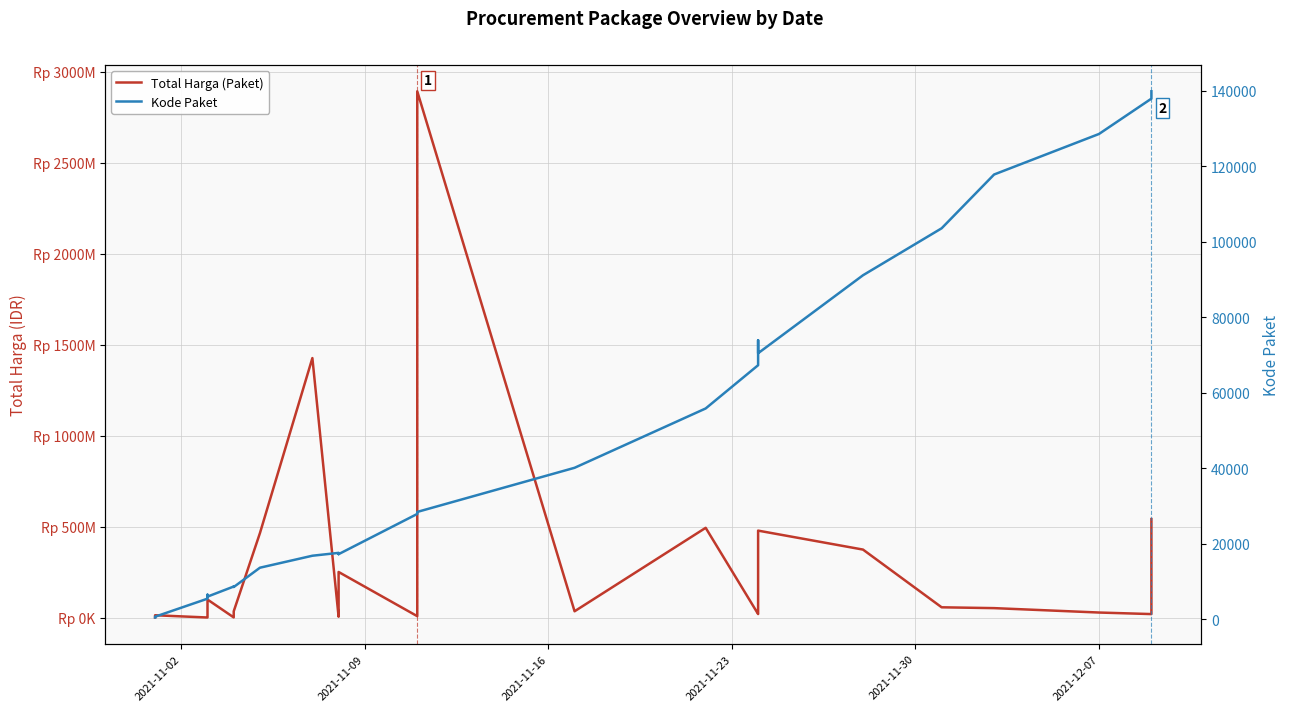

What are all the series names shown in the legend?

Total Harga (Paket), Kode Paket